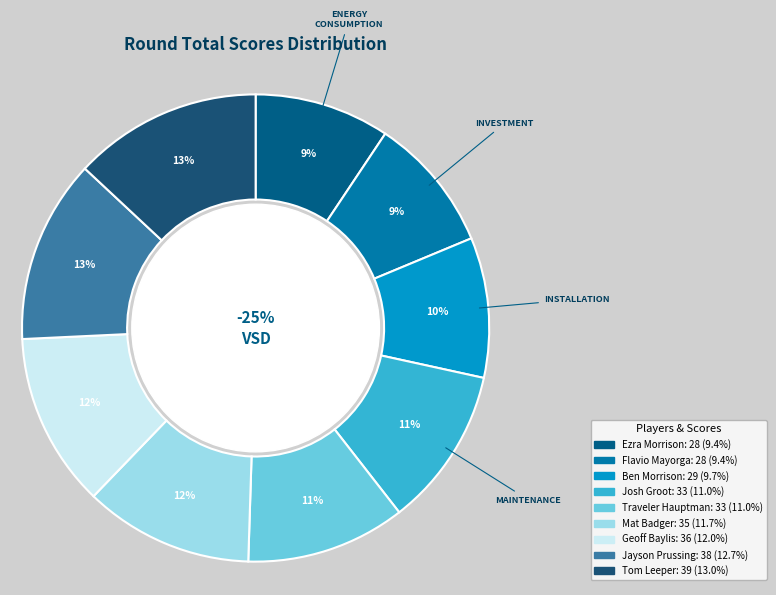

How many slices are in this pie chart?

9